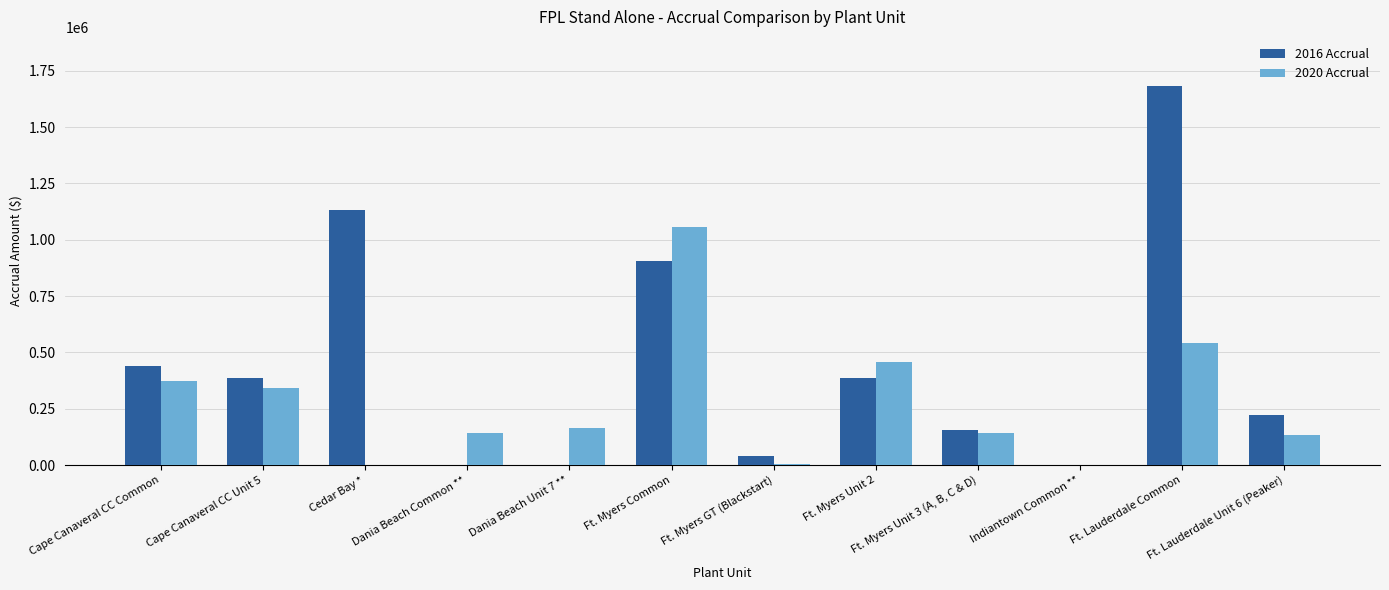

Between Cedar Bay * and Dania Beach Common **, which series saw the biggest shift?

2016 Accrual